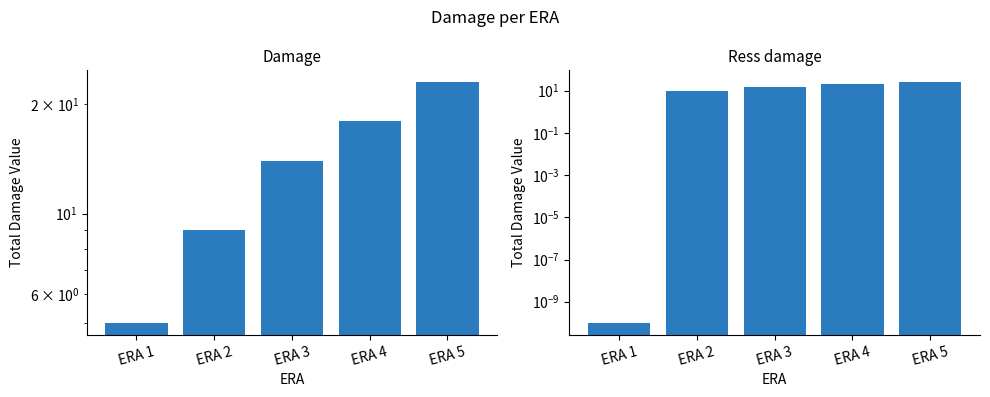

The value of Damage at ERA 4 is 18.0. True or false?

True